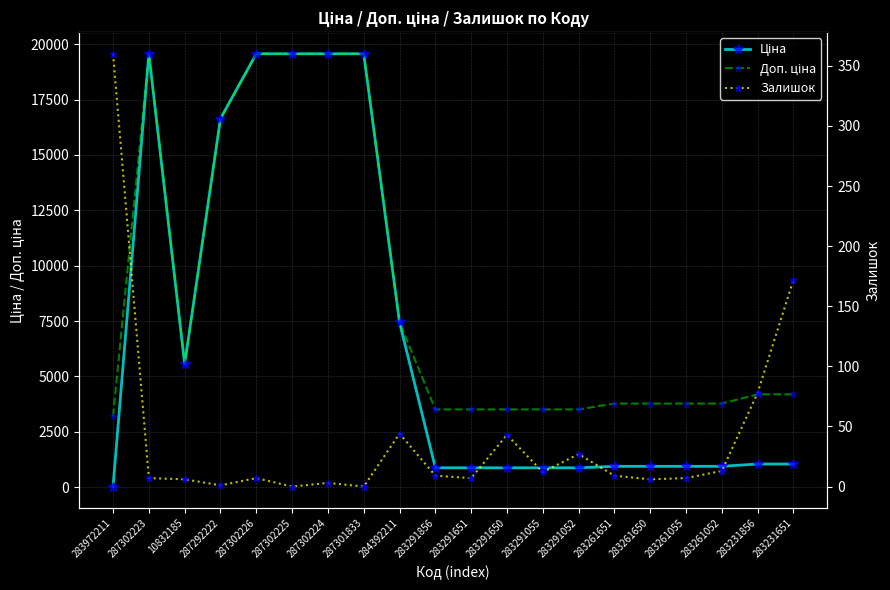

True or false: Залишок and Ціна cross at least once.

True